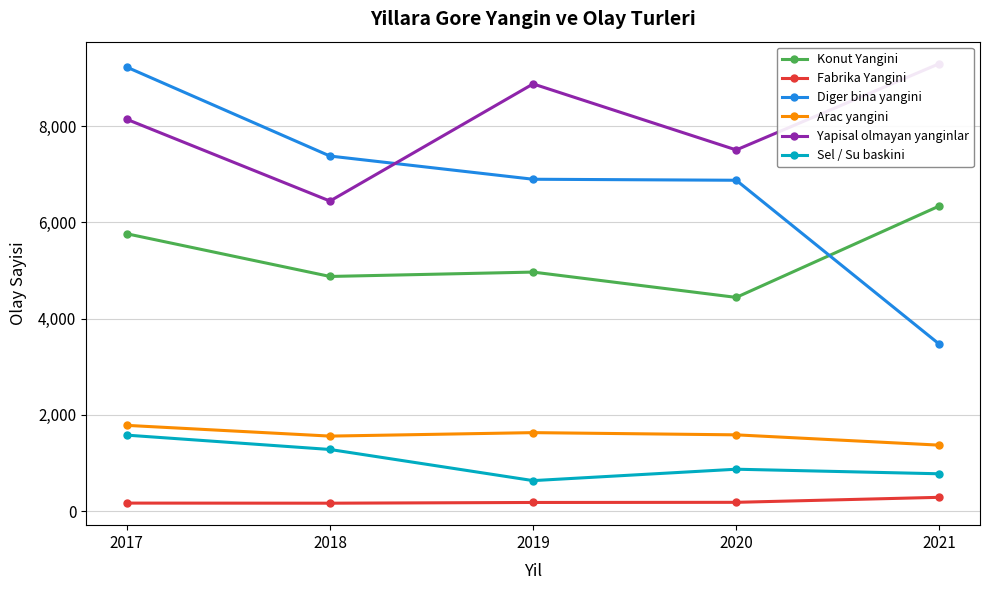

Is the value of Diger bina yangini at 2021 greater than the value of Arac yangini at 2020?

Yes